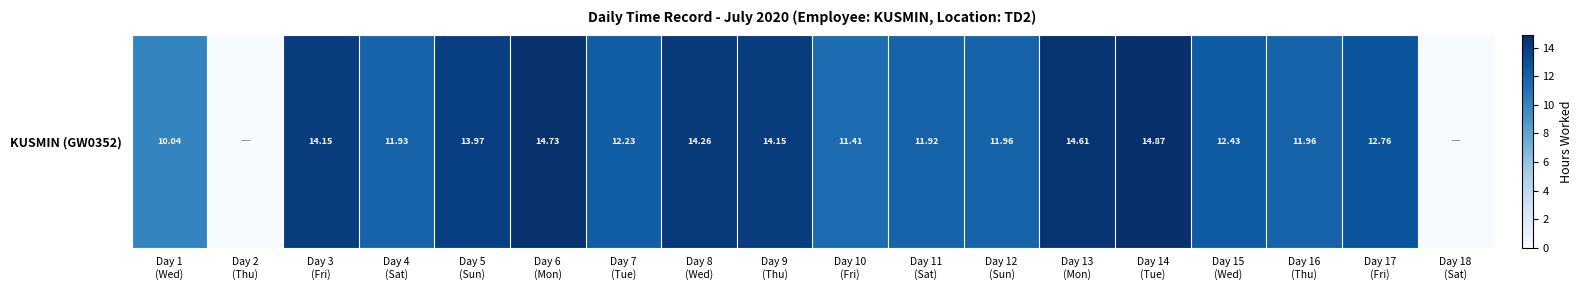

Rank the categories by value from lowest to highest.

Day 2
(Thu), Day 18
(Sat), Day 1
(Wed), Day 10
(Fri), Day 11
(Sat), Day 4
(Sat), Day 12
(Sun), Day 16
(Thu), Day 7
(Tue), Day 15
(Wed), Day 17
(Fri), Day 5
(Sun), Day 3
(Fri), Day 9
(Thu), Day 8
(Wed), Day 13
(Mon), Day 6
(Mon), Day 14
(Tue)